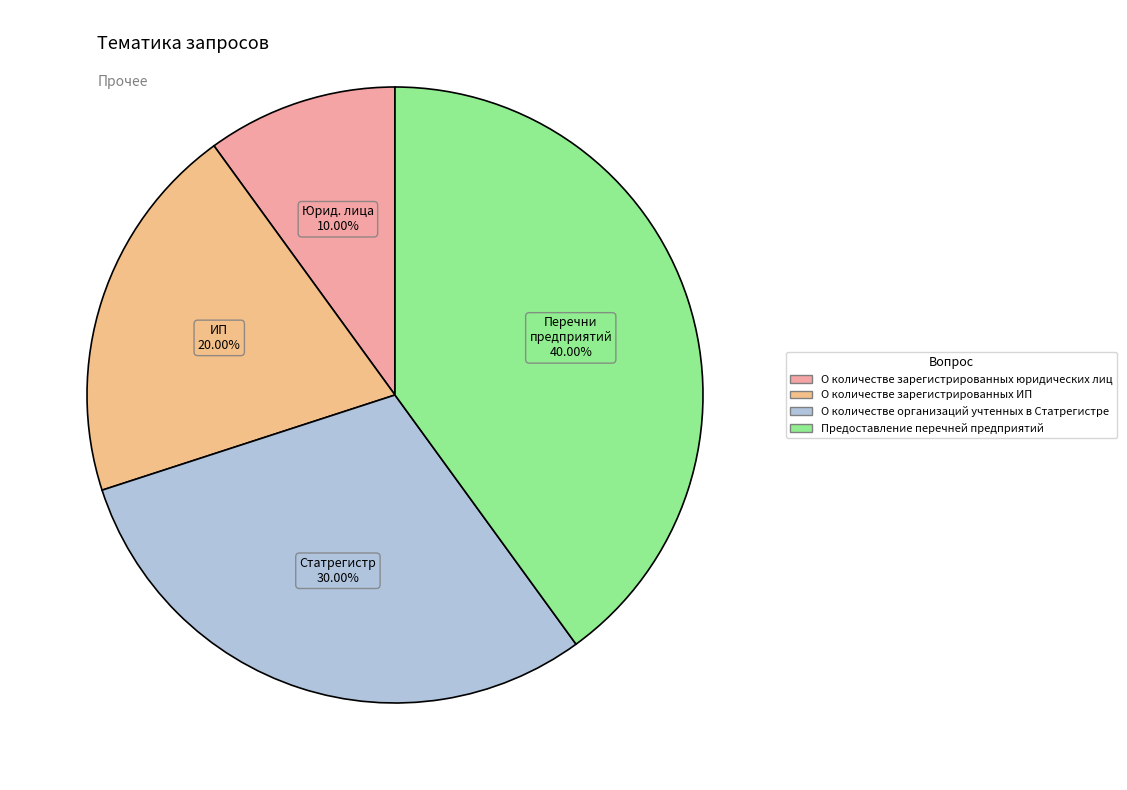

How many slices are in this pie chart?

4